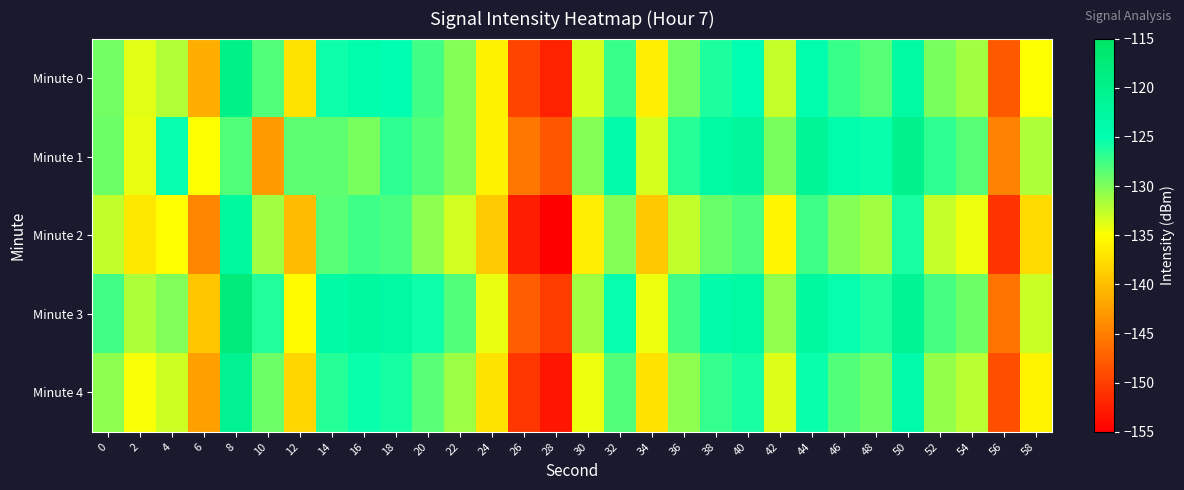

At which category does the chart reach its peak across all series?

8